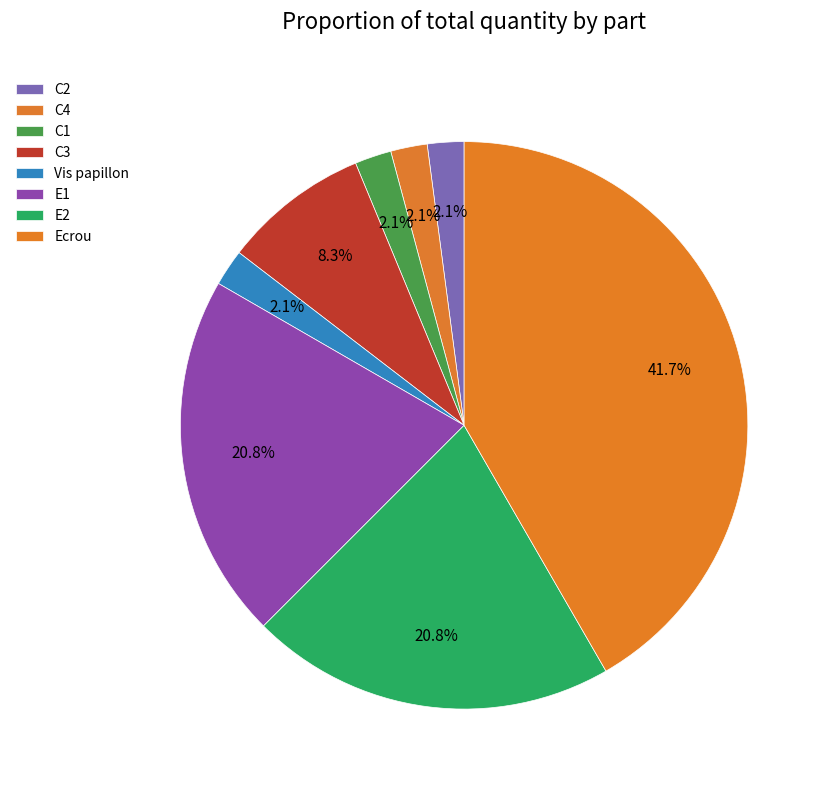

What percentage is the E2 slice, to the nearest percent?

21%